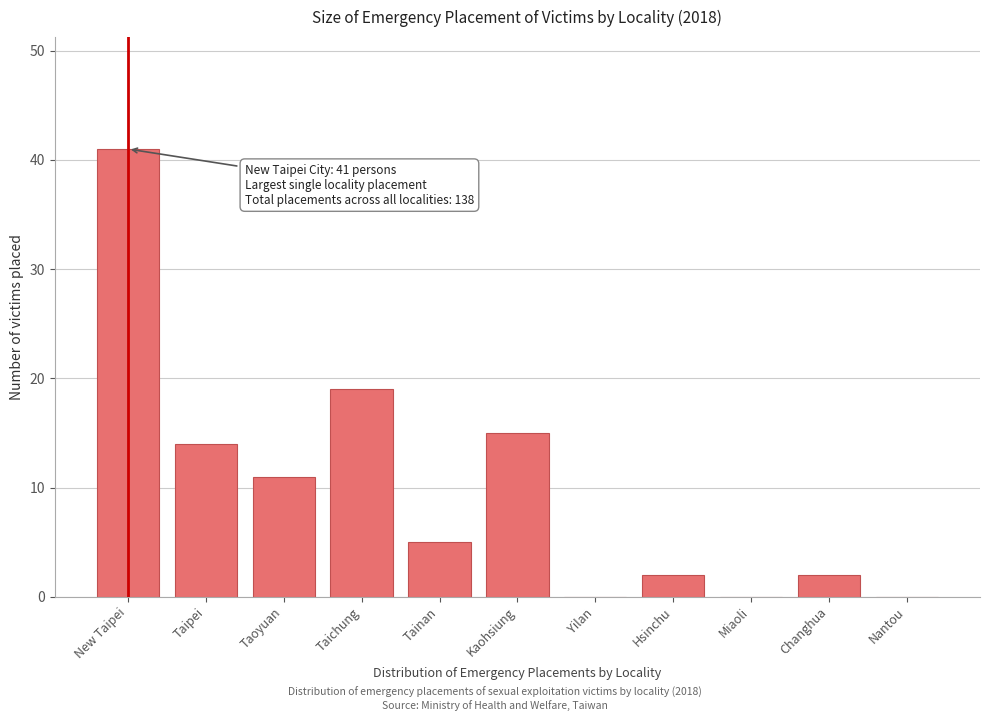

Reading right to left, extract all data points from this chart.

Nantou=0	Changhua=2	Miaoli=0	Hsinchu=2	Yilan=0	Kaohsiung=15	Tainan=5	Taichung=19	Taoyuan=11	Taipei=14	New Taipei=41